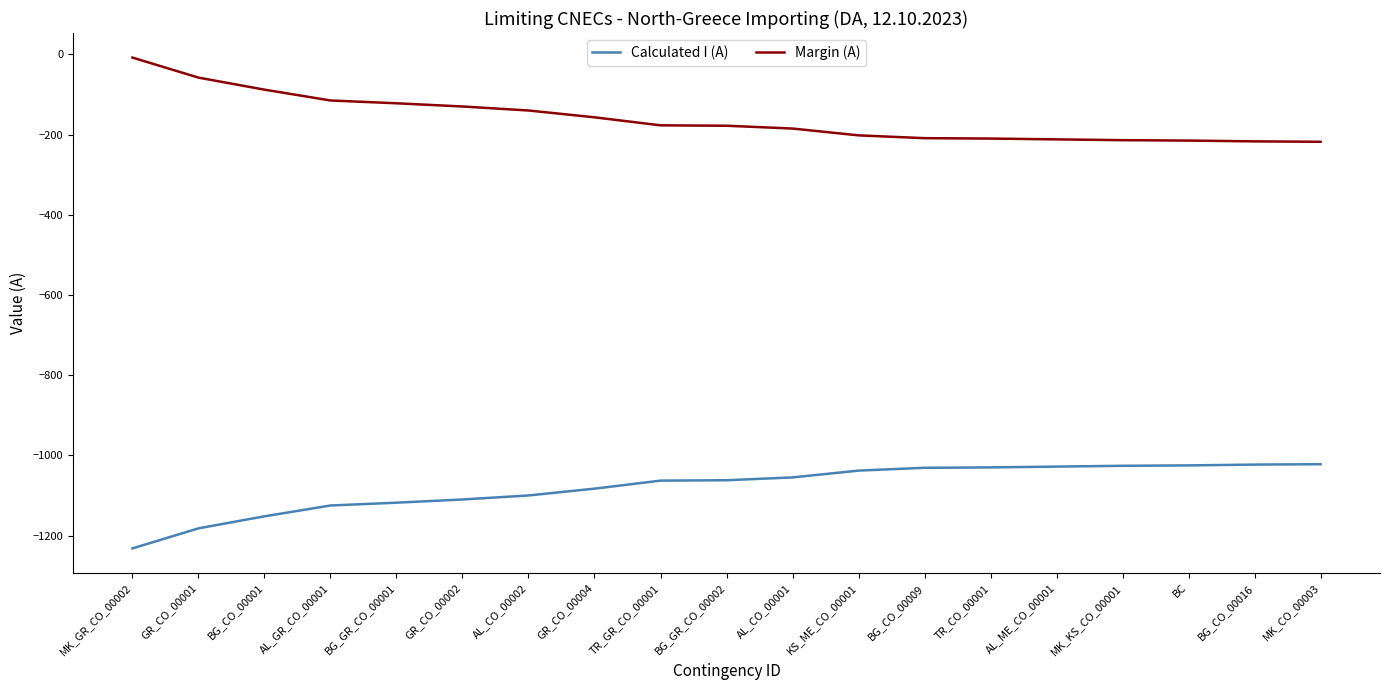

True or false: Margin (A) and Calculated I (A) intersect in this chart.

False